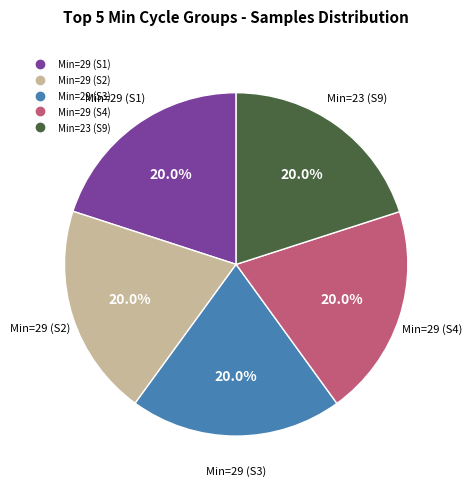

Does any single category account for the majority?

No